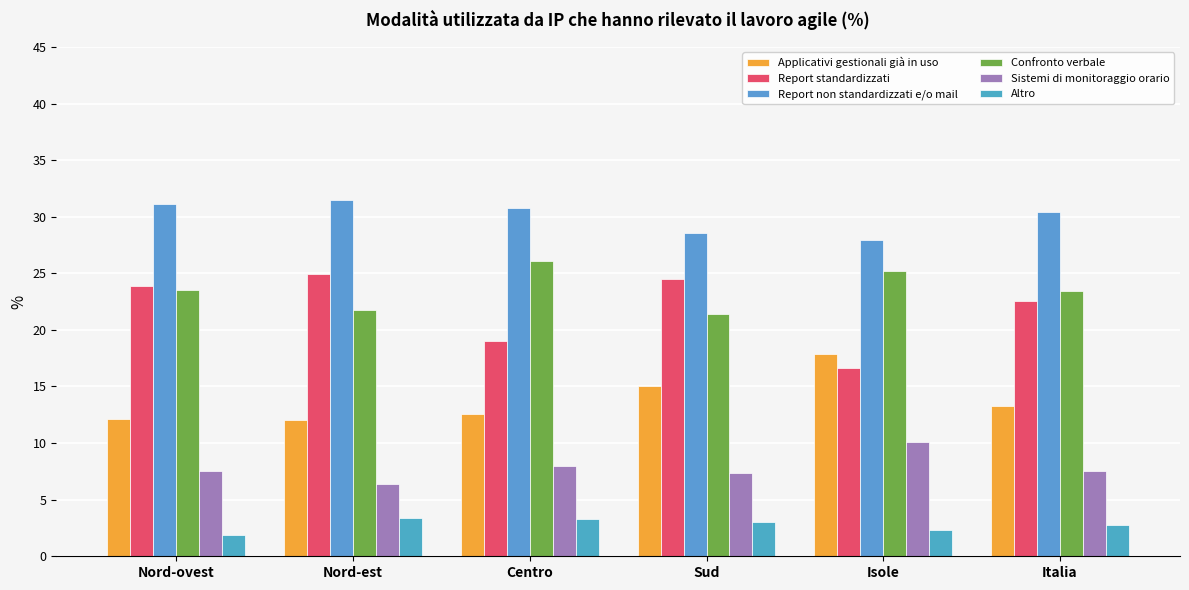

Is it true that Confronto verbale equals 23.5 at Nord-ovest?

True